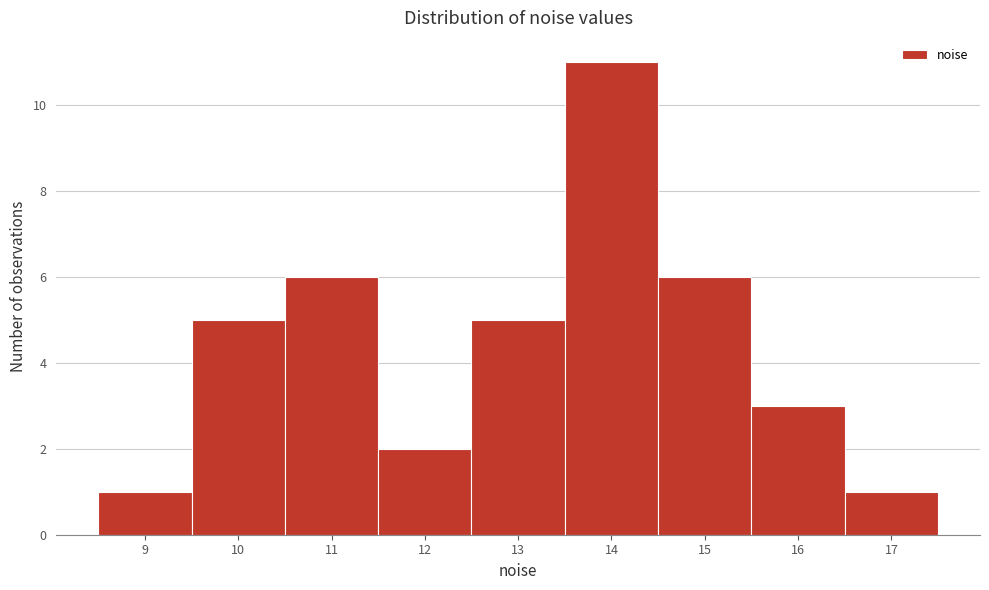

Reading left to right, transcribe all the data shown in this chart.

1	5	6	2	5	11	6	3	1